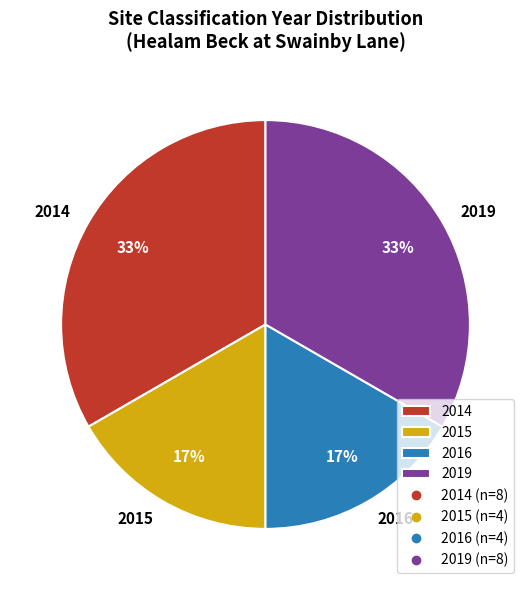

The 2015 slice represents 17% of the pie. True or false?

True